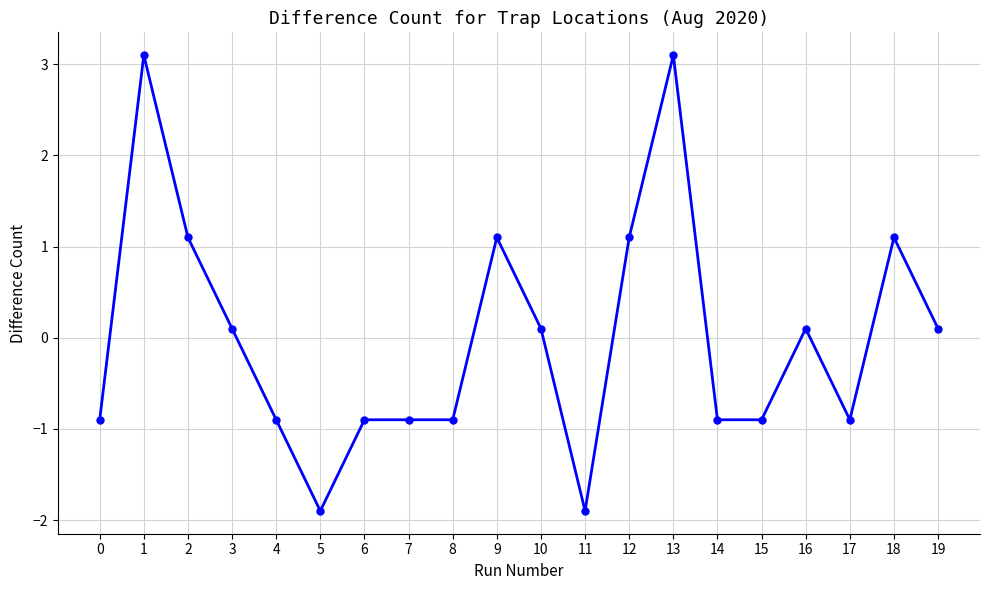

True or false: there are more than 2 points higher than both neighbors.

True